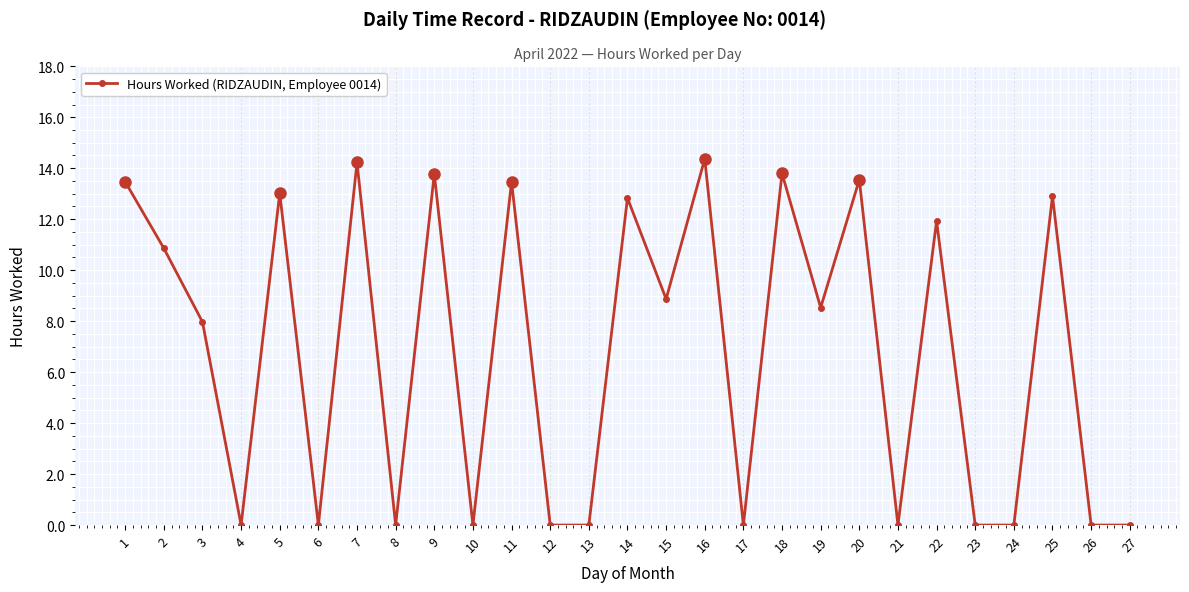

True or false: there are more than 0 points higher than both neighbors.

True